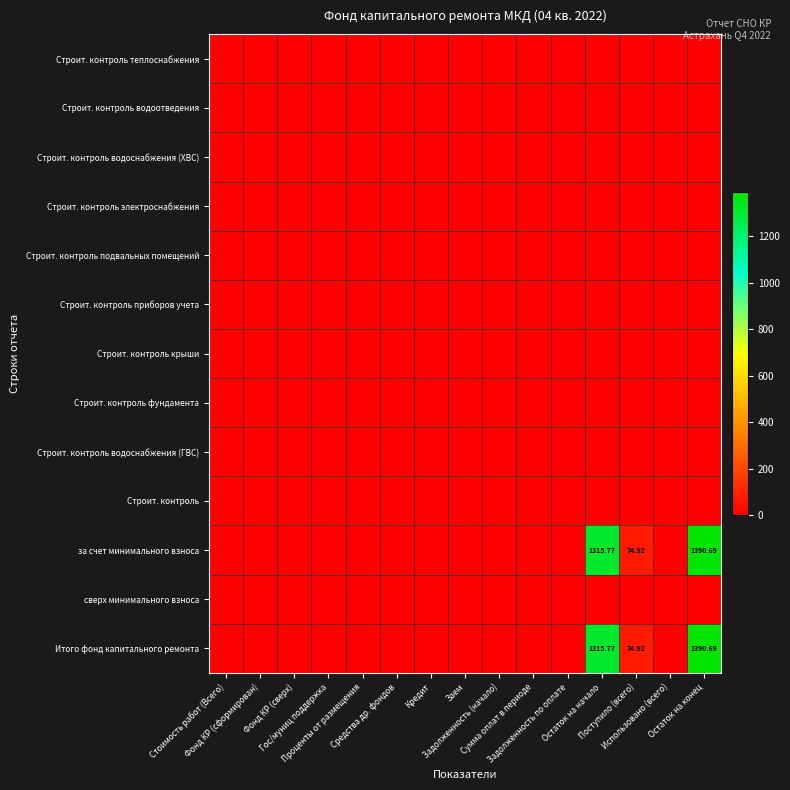

How many data points in Итого фонд капитального ремонта are above 0?

3